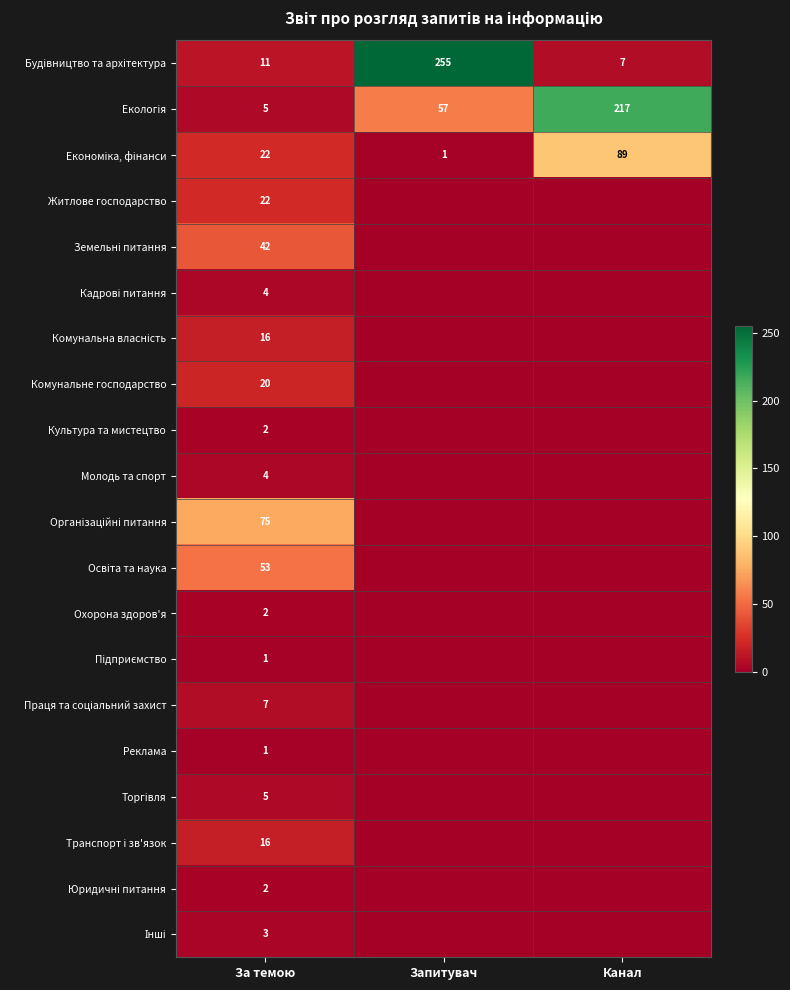

What is the difference between the highest and lowest values at За темою?

74